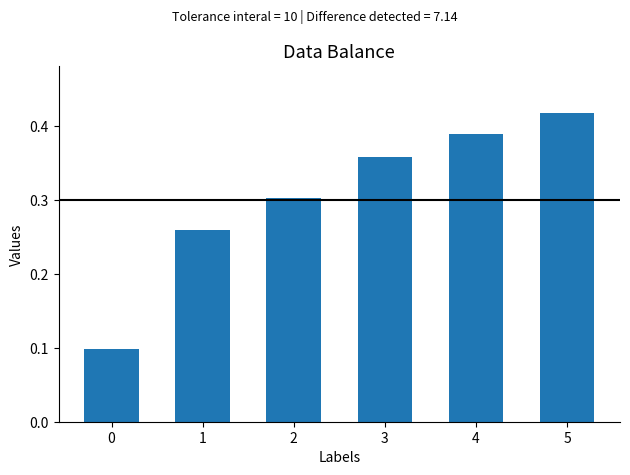

Which category has the highest value across all series?

5